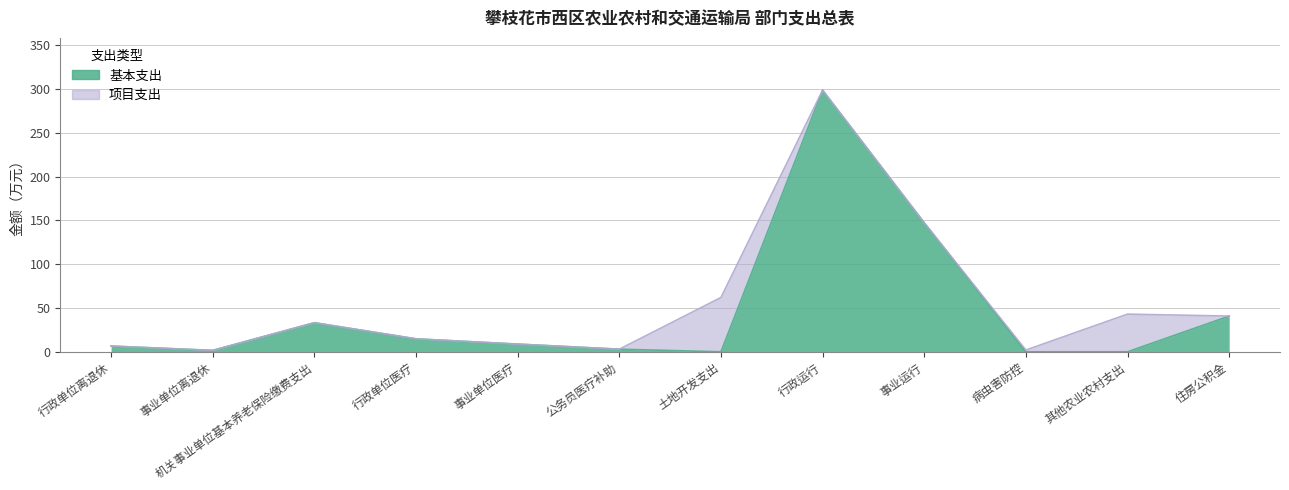

Between 行政运行 and 公务员医疗补助, which is larger?

行政运行